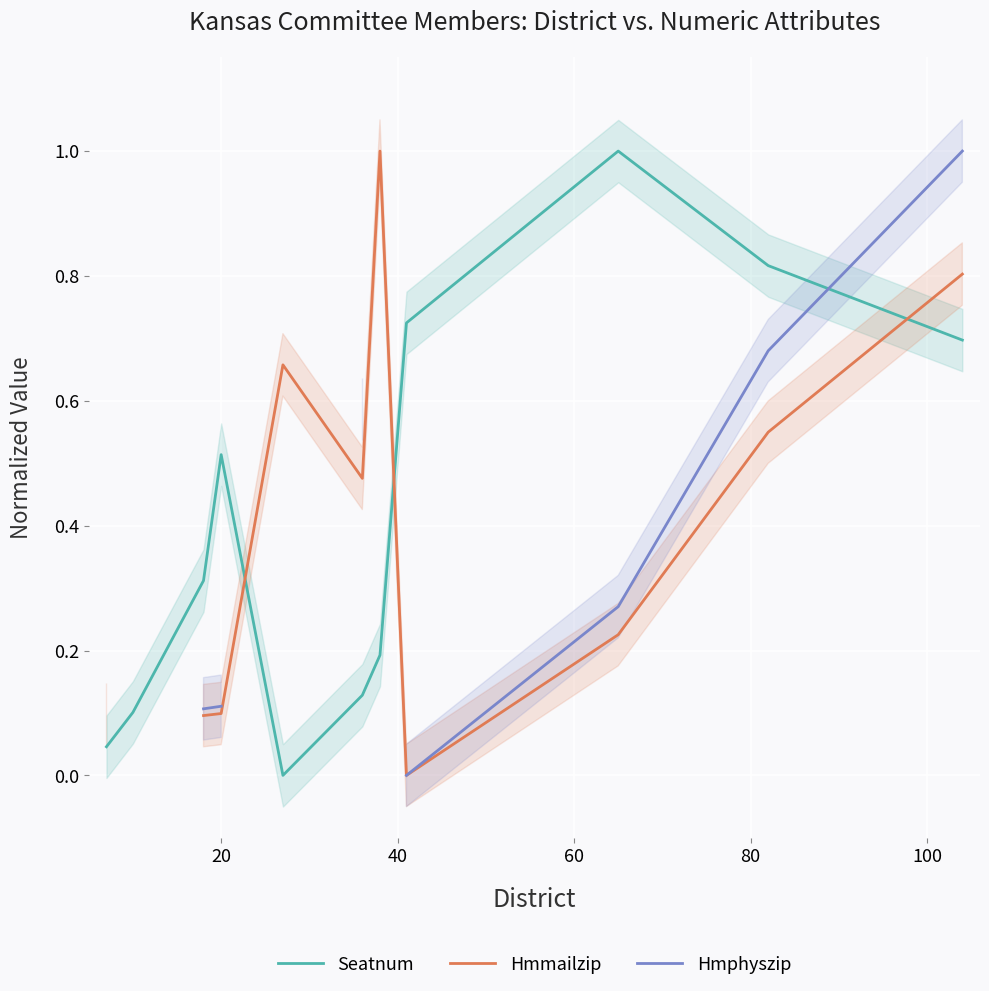

How many lines are shown in the chart?

3